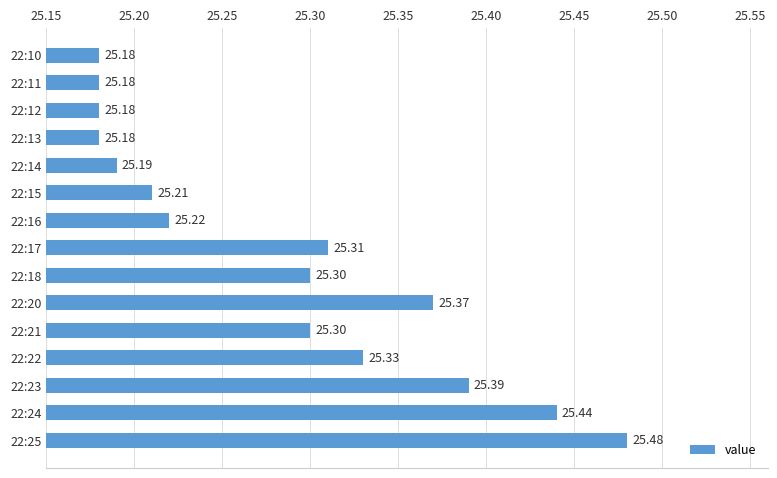

Which has a higher value, 22:21 or 22:17?

22:17